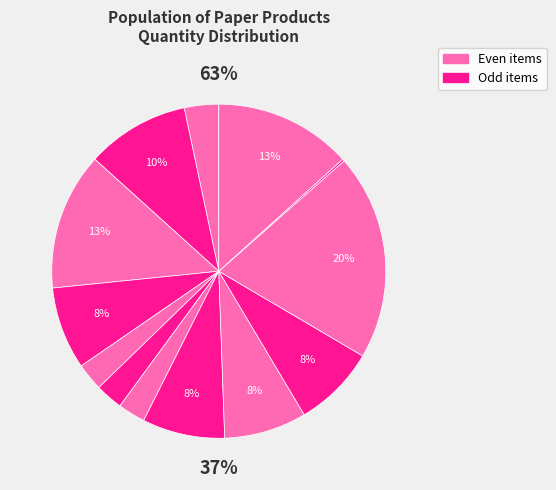

What is the total percentage of 14111507-002 and 14111508-001?

2.9%